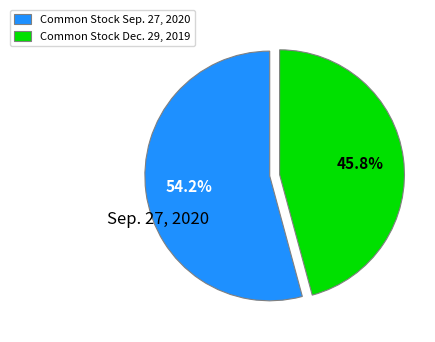

To the nearest percent, what is the average slice percentage?

50%